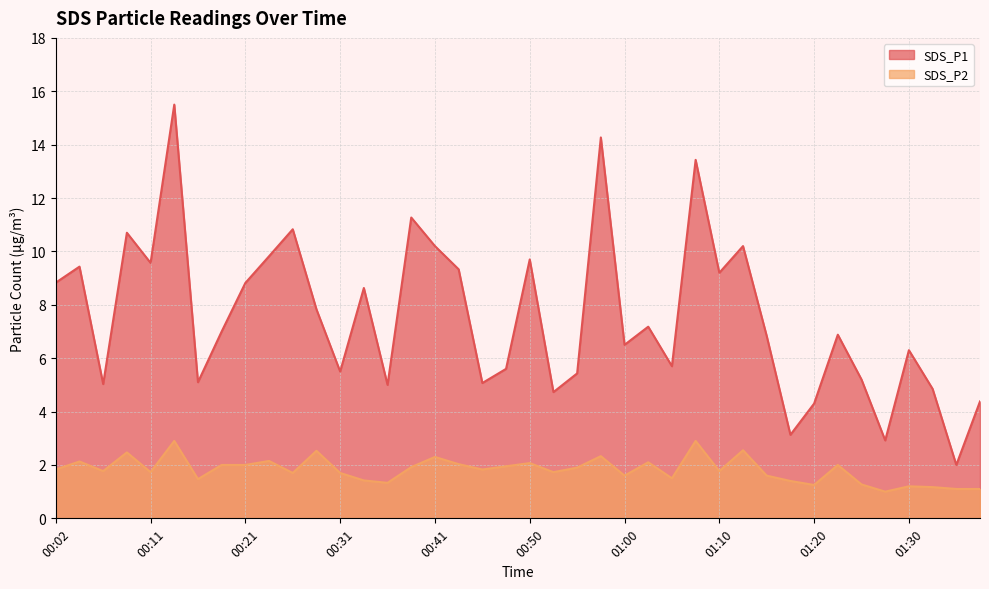

Rank the series by their maximum value, from highest to lowest.

SDS_P1, SDS_P2